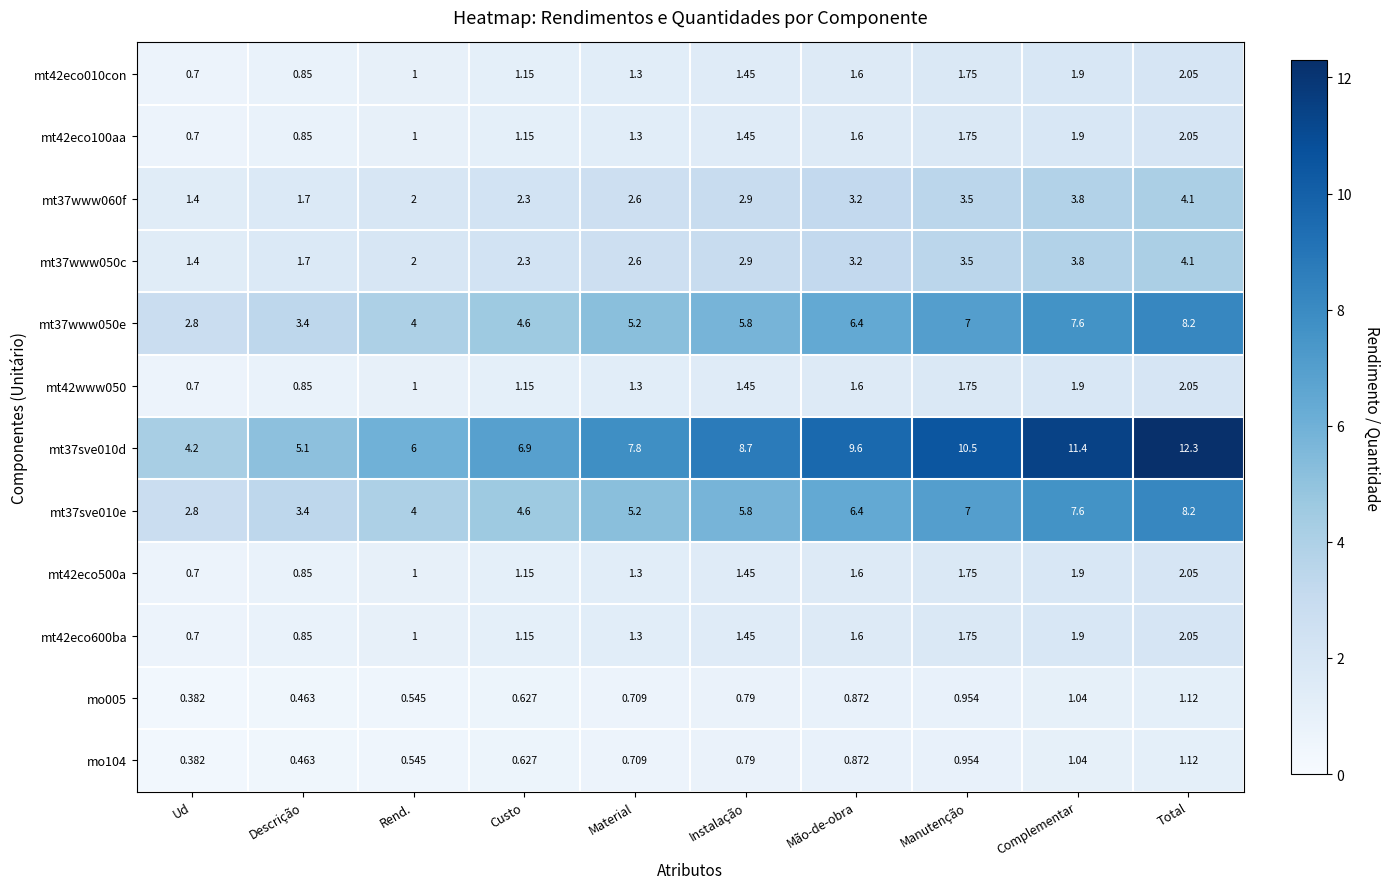

Where is mt37www050e nearest to the value 5?

Material